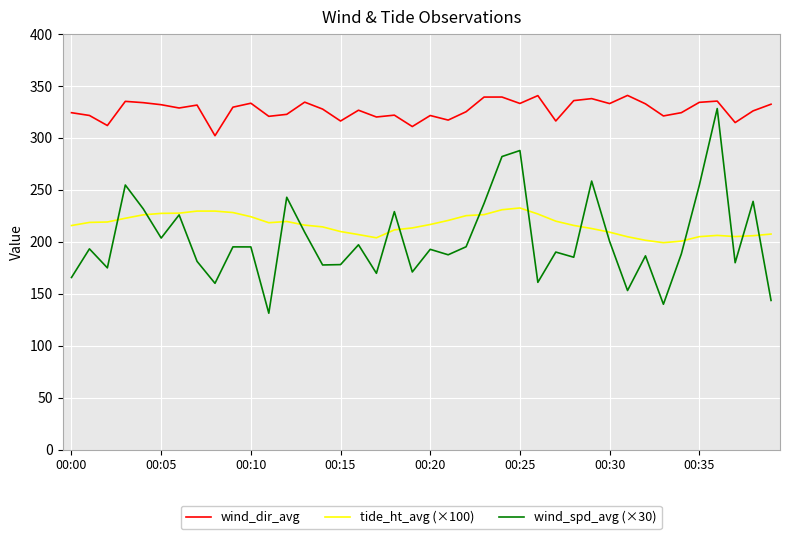

Which series has the largest total across all categories?

wind_dir_avg